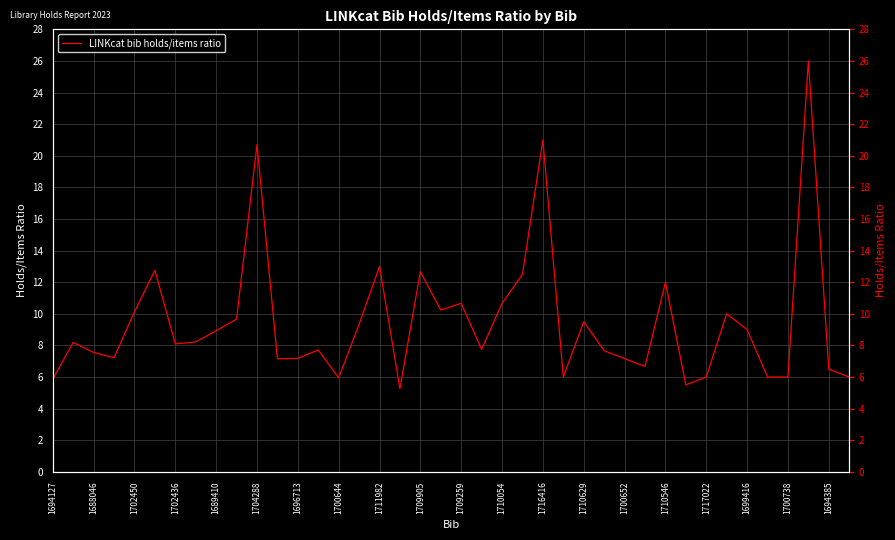

At which category does the chart reach its peak across all series?

37